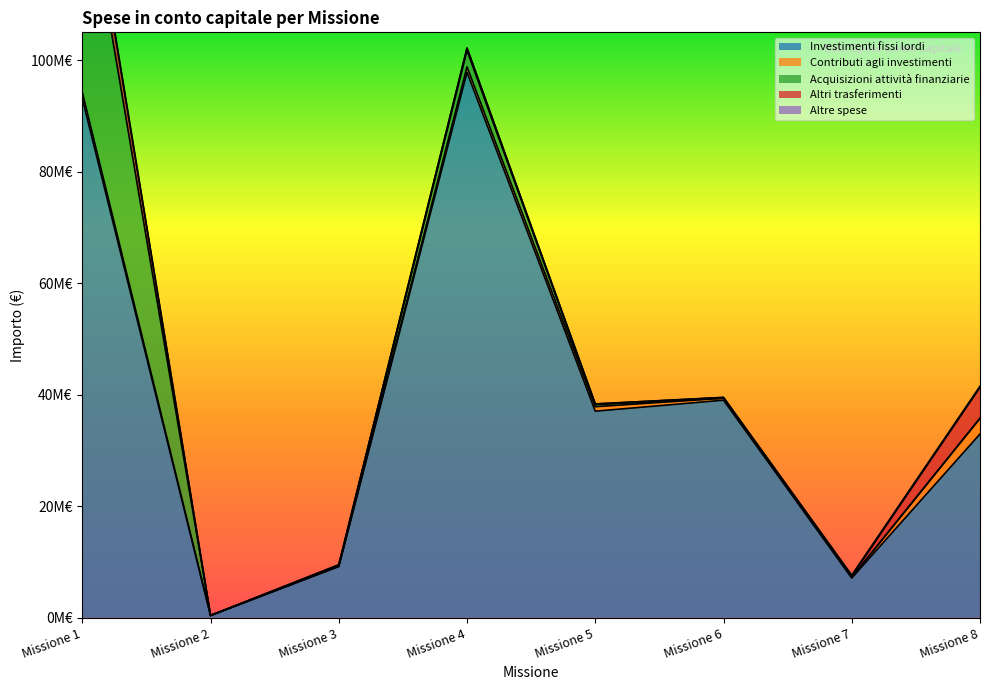

How many lines are shown in the chart?

5